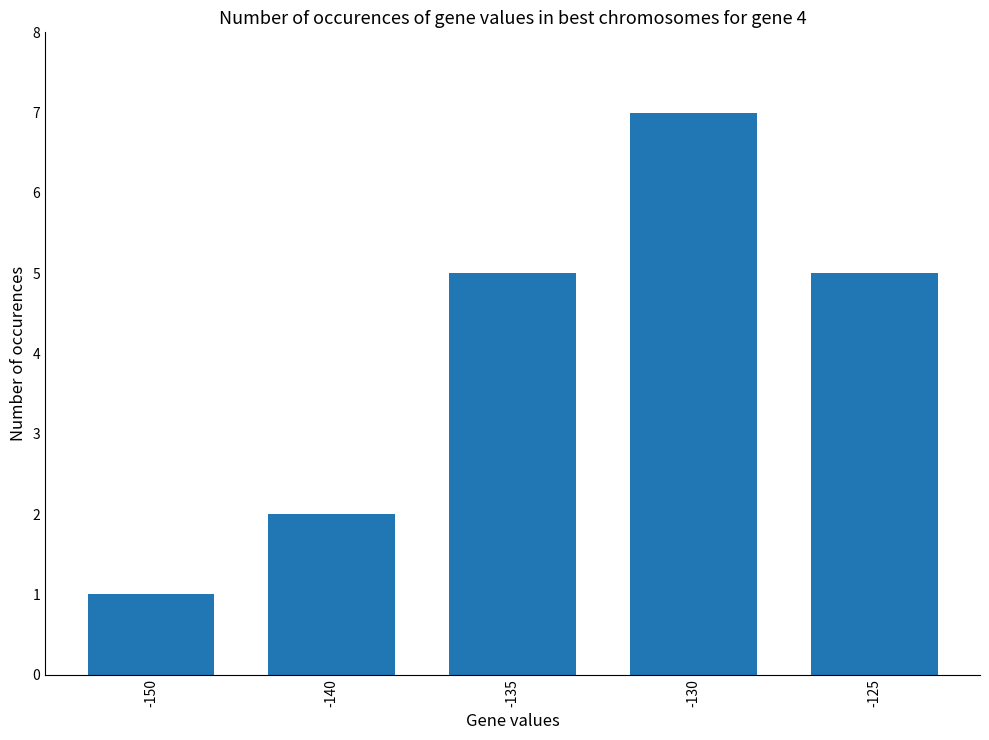

At which category does the chart reach its minimum across all series?

-150